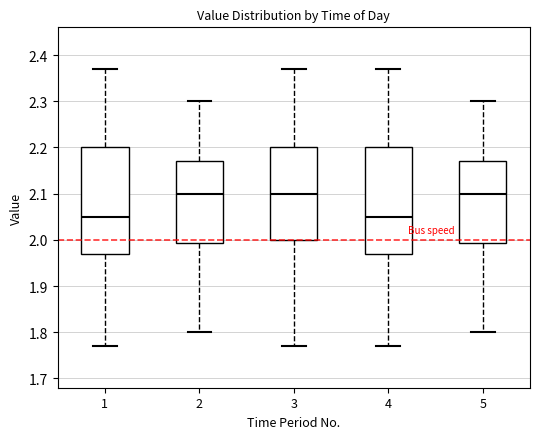

Reading left to right, transcribe this box plot: for each box, give where its median line is, the range the box spans, and where its two whiskers end, as read against the y-axis. The values are not printed on the chart, so give them approximately, as read against the axis.

1: median 2.05, box 1.97 to 2.20, whiskers 1.77 to 2.37
2: median 2.10, box 1.99 to 2.17, whiskers 1.80 to 2.30
3: median 2.10, box 2.00 to 2.20, whiskers 1.77 to 2.37
4: median 2.05, box 1.97 to 2.20, whiskers 1.77 to 2.37
5: median 2.10, box 1.99 to 2.17, whiskers 1.80 to 2.30